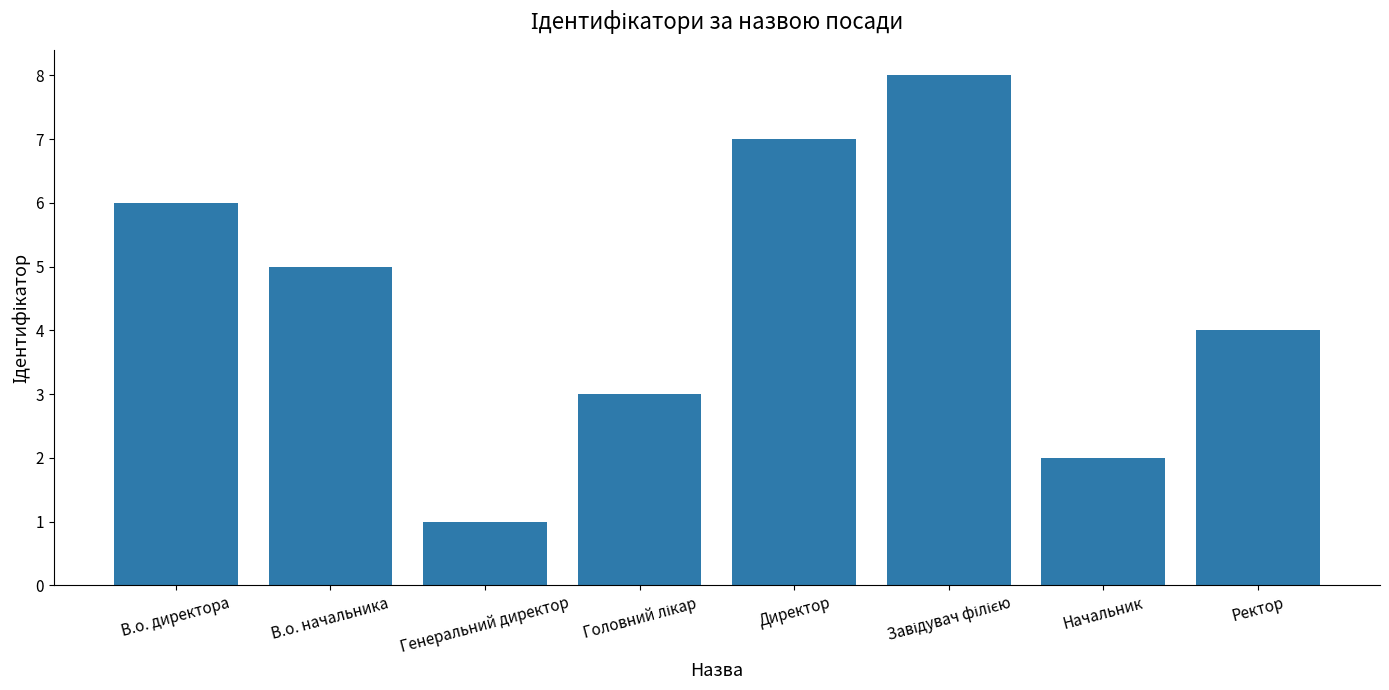

Reading right to left, transcribe all the data shown in this chart.

4	2	8	7	3	1	5	6